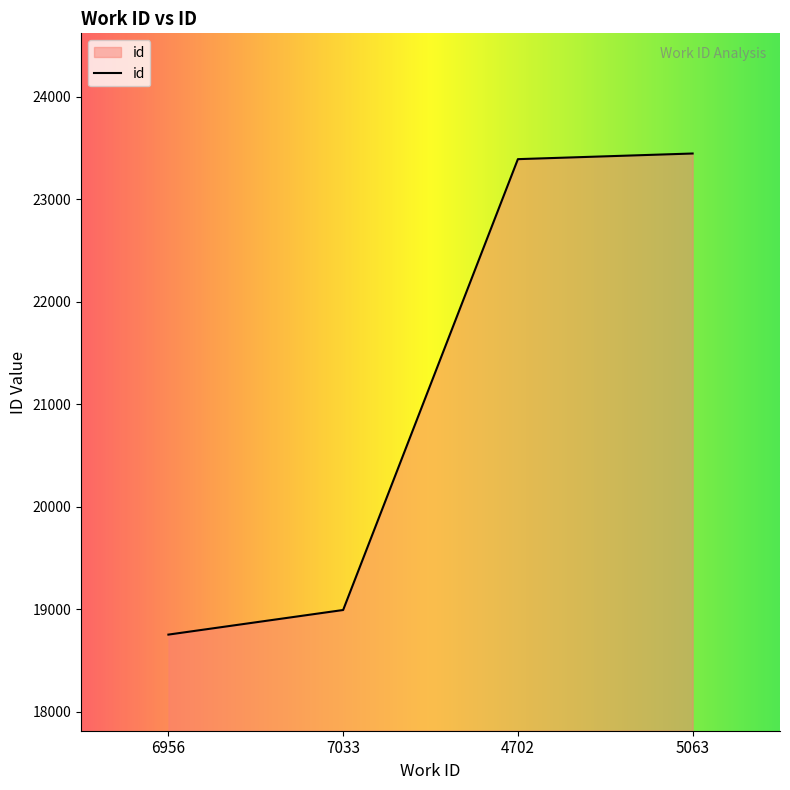

What is the average value?

21146